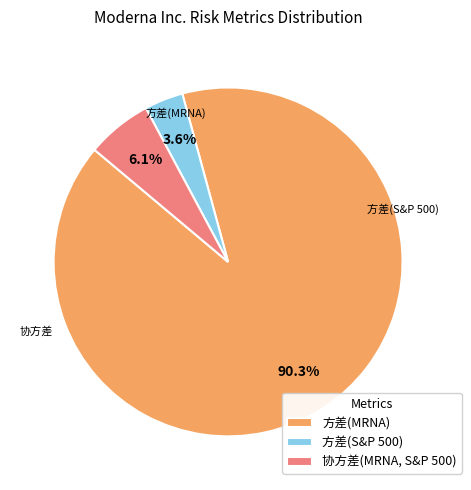

Is the sum of 方差(MRNA) and 协方差(MRNA, S&P 500) greater than half?

Yes